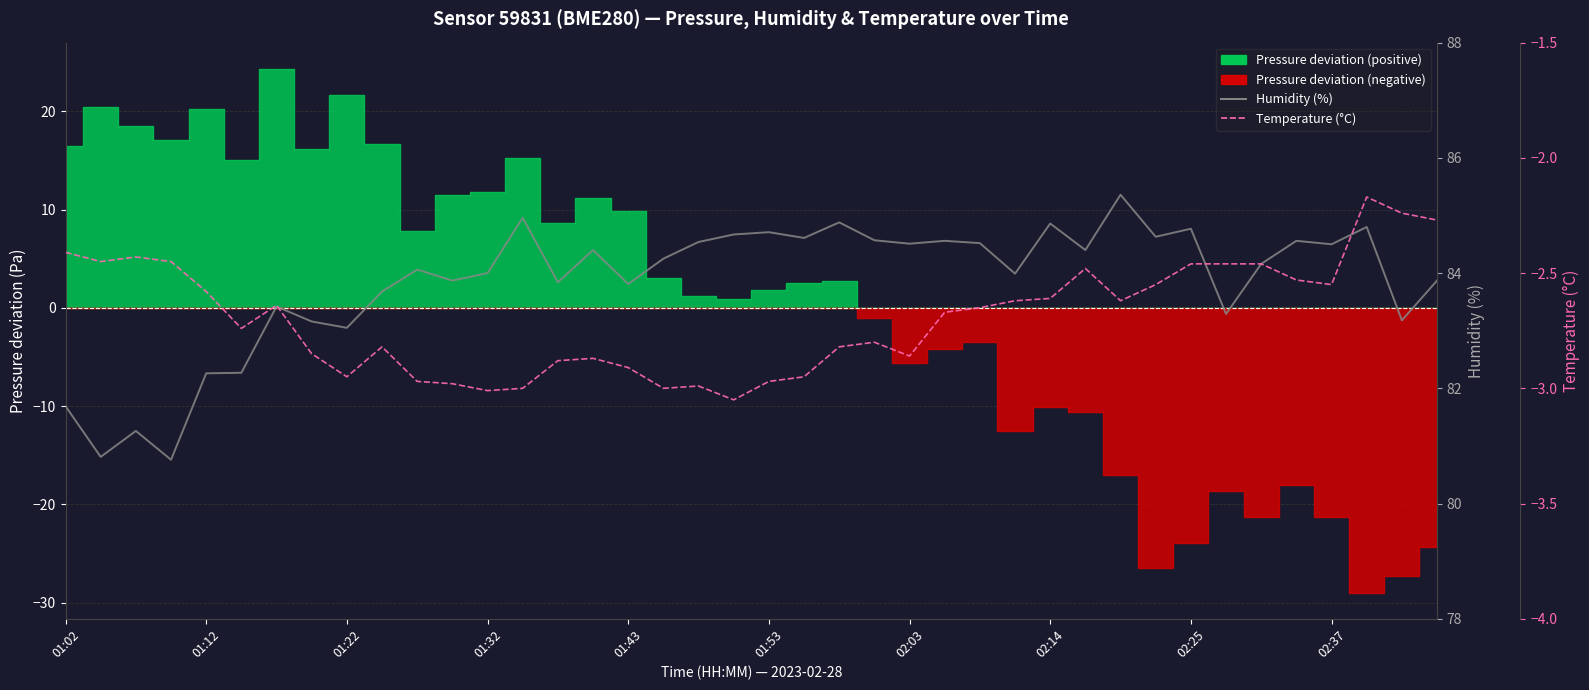

What is the smallest value displayed?

-3.0